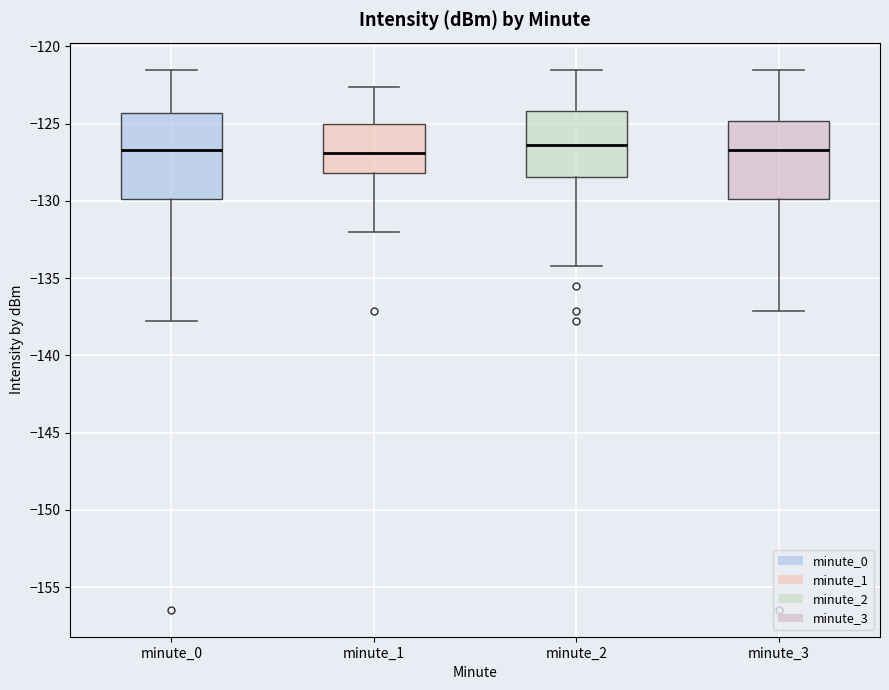

Reading left to right, transcribe this box plot: for each box, give where its median line is, the range the box spans, and where its two whiskers end, as read against the y-axis. The values are not printed on the chart, so give them approximately, as read against the axis.

minute_0: median -126.5, box -130.0 to -124.5, whiskers -138.0 to -121.5
minute_1: median -127.0, box -128.0 to -125.0, whiskers -132.0 to -122.5
minute_2: median -126.5, box -128.5 to -124.0, whiskers -134.0 to -121.5
minute_3: median -126.5, box -130.0 to -125.0, whiskers -137.0 to -121.5